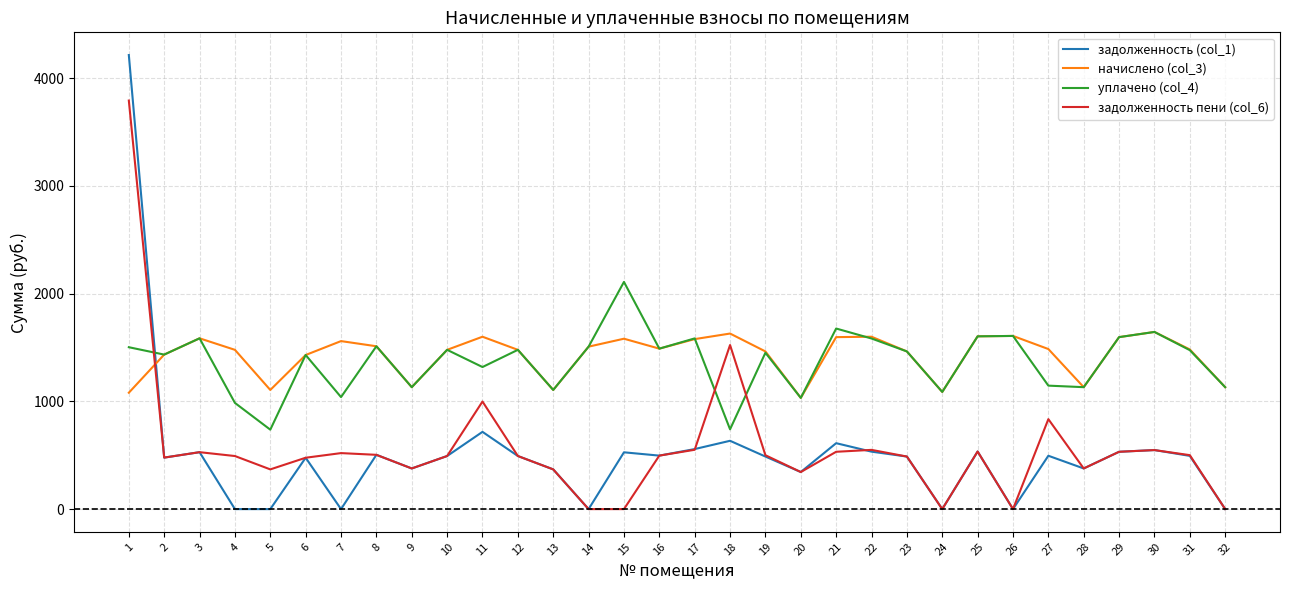

Which series has the largest total across all categories?

начислено (col_3)